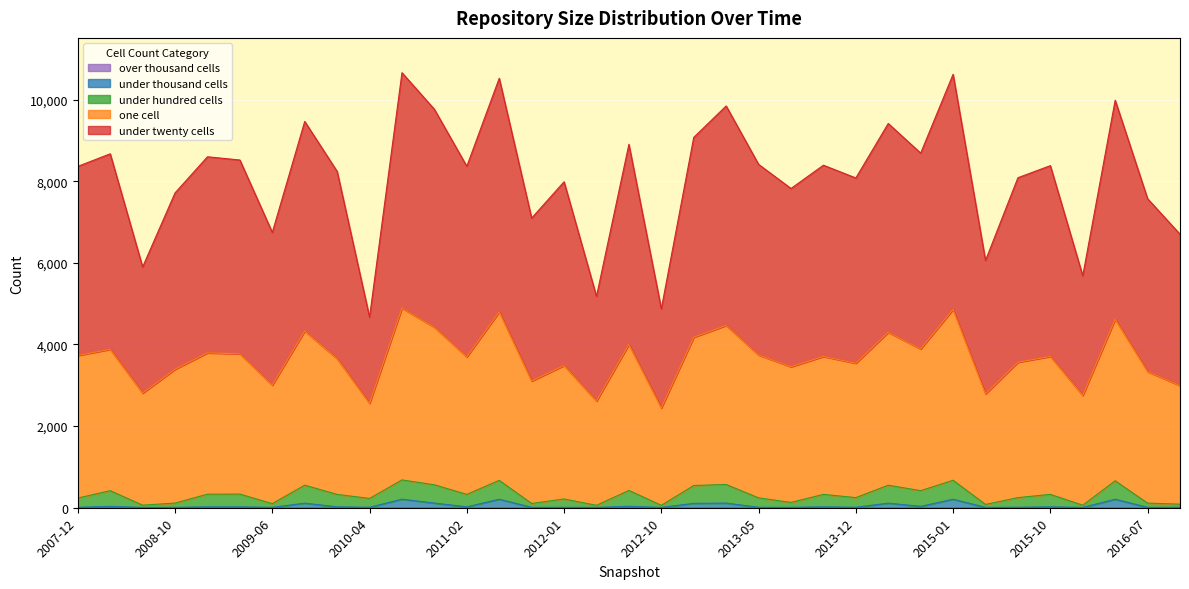

True or false: under_twenty_cells has more than 0 interior local peaks.

True